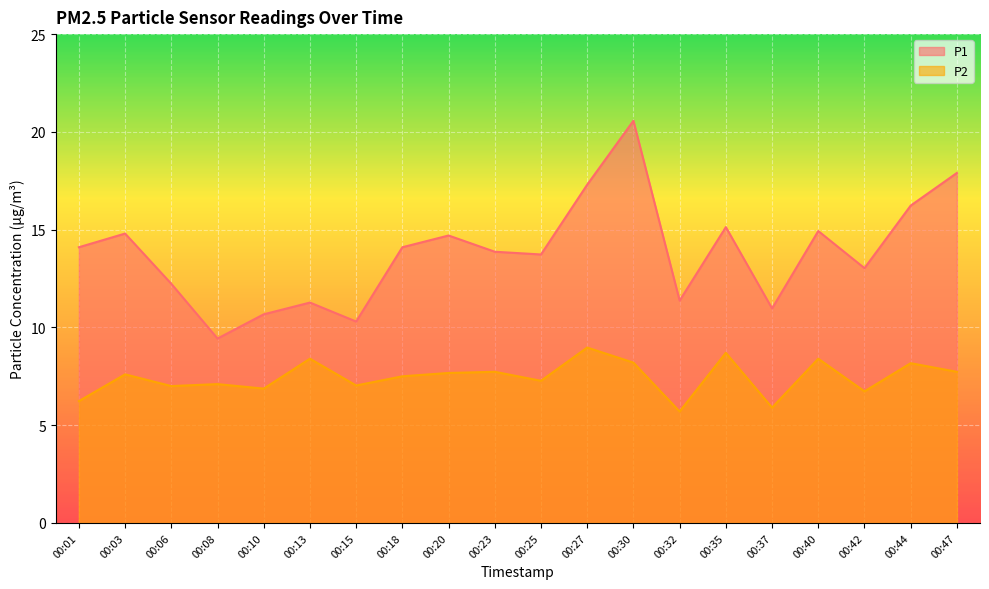

What are all the series names shown in the legend?

P1, P2